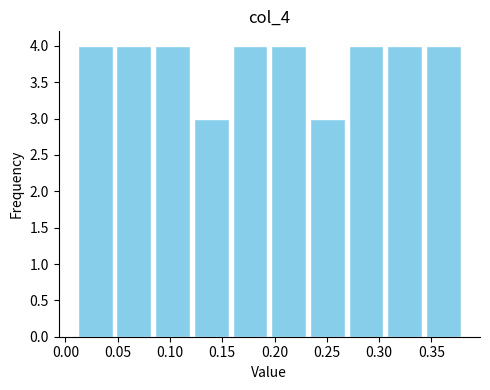

Reading left to right, transcribe this chart: for each bar, give the range it covers on the x-axis and its height. Neither the bar edges nor the heights are printed on the chart, so give them approximately, as read against the axes.

0.010 to 0.047: 4
0.047 to 0.084: 4
0.084 to 0.121: 4
0.121 to 0.158: 3
0.158 to 0.195: 4
0.195 to 0.232: 4
0.232 to 0.269: 3
0.269 to 0.306: 4
0.306 to 0.343: 4
0.343 to 0.380: 4